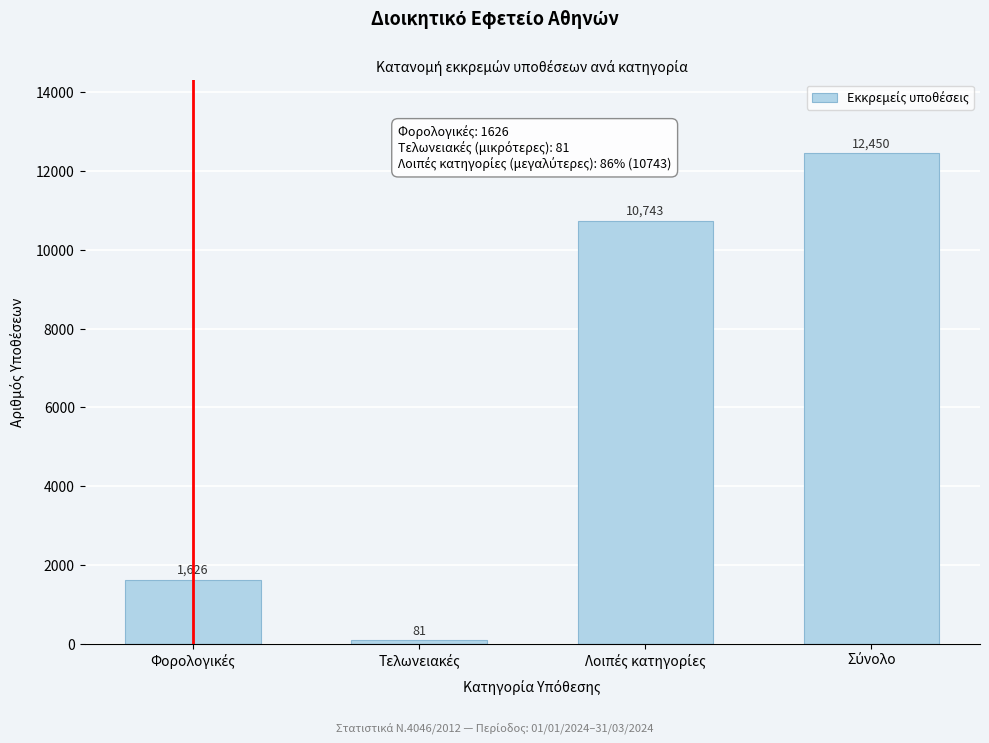

Reading right to left, what are all the values shown in this chart?

12450	10743	81	1626